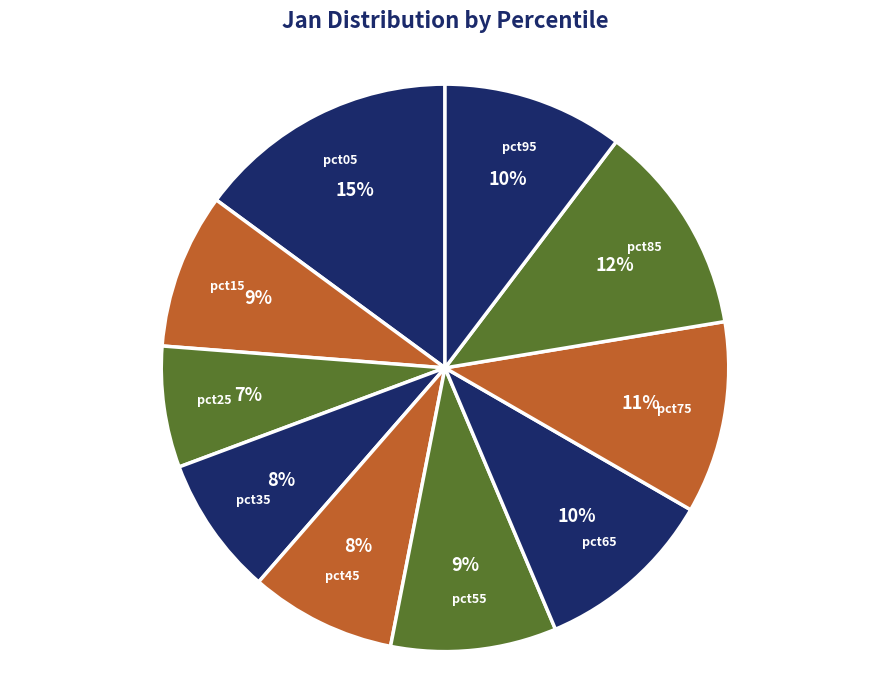

Count the number of slices in the pie.

10